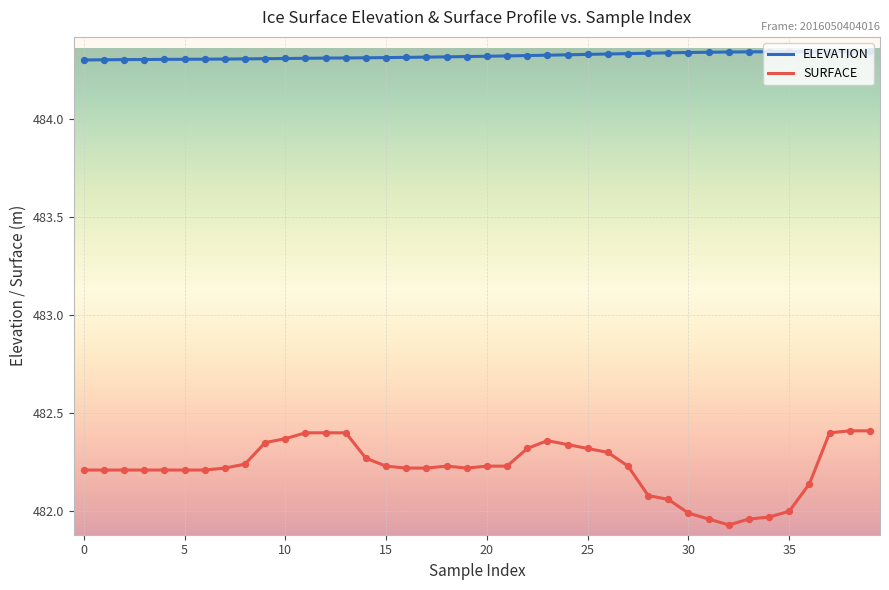

List the series in order of their overall mean, lowest first.

SURFACE, ELEVATION